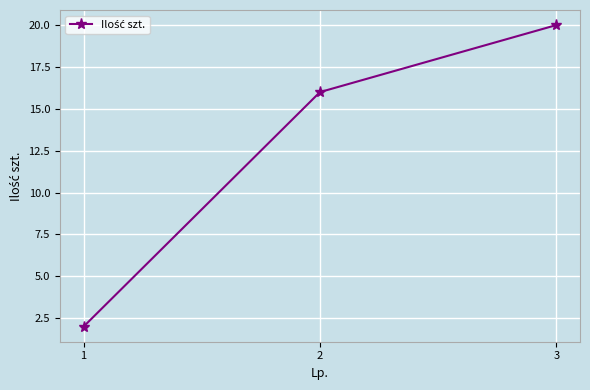

How many data points are less than 16?

1